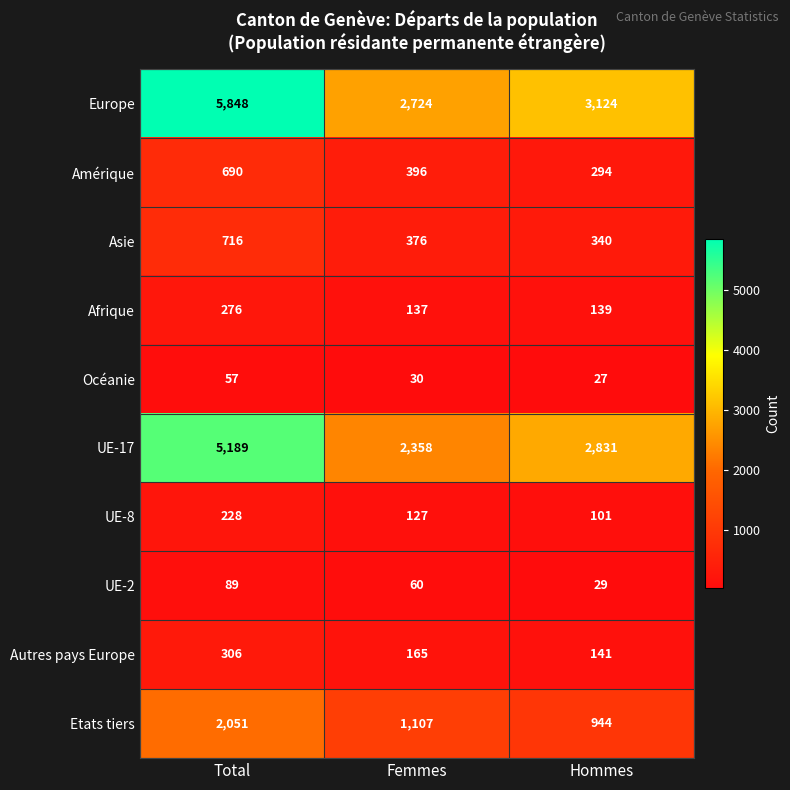

How many categories are shown in the chart?

3